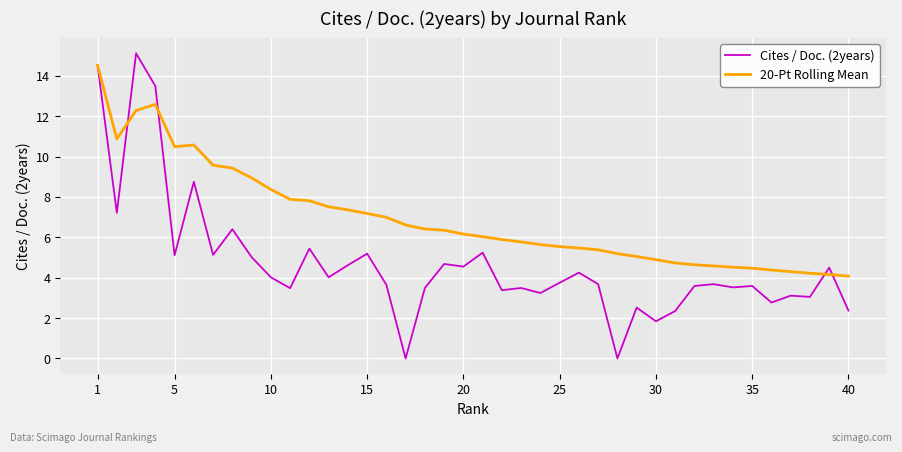

Which series has the largest total across all categories?

20-Pt Rolling Mean